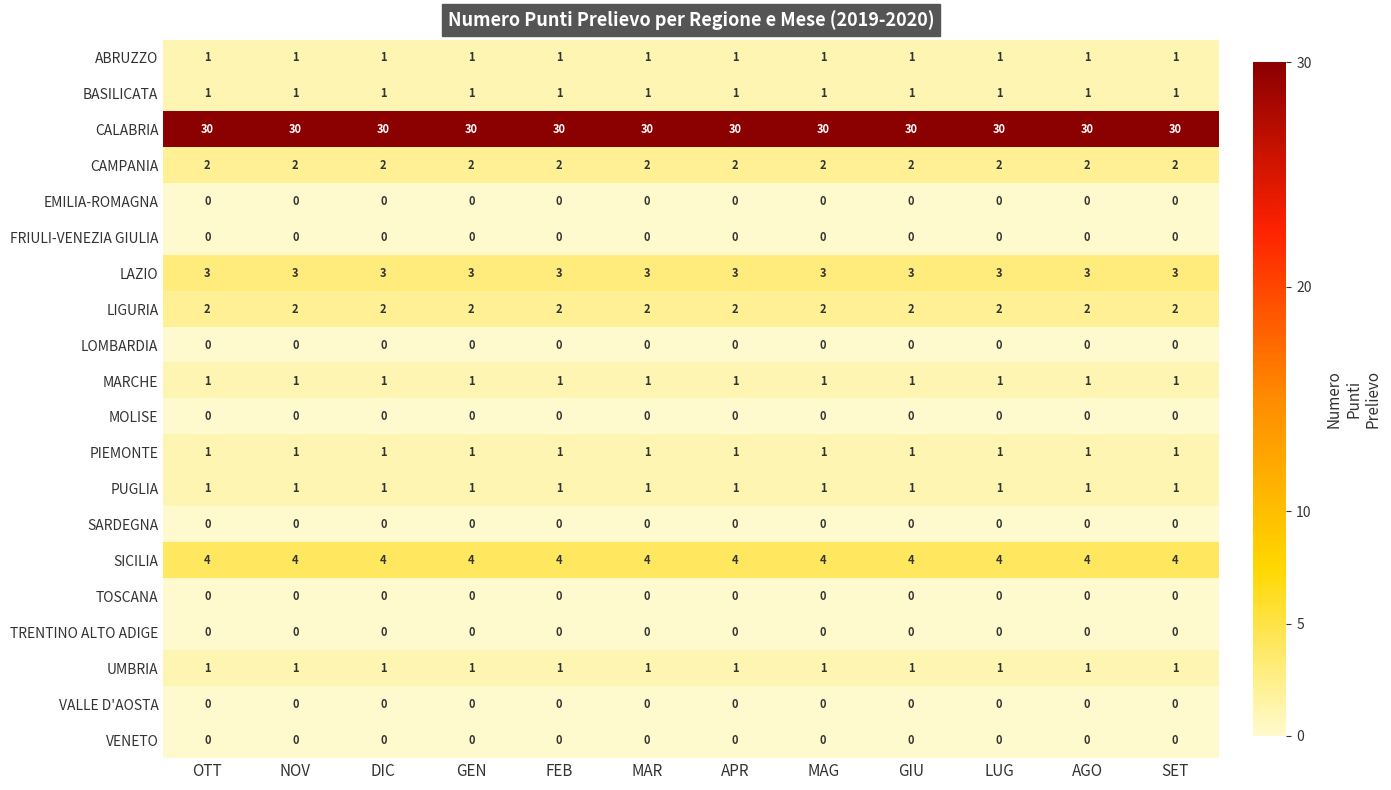

What is the spread (max minus min) of values at MAR?

30